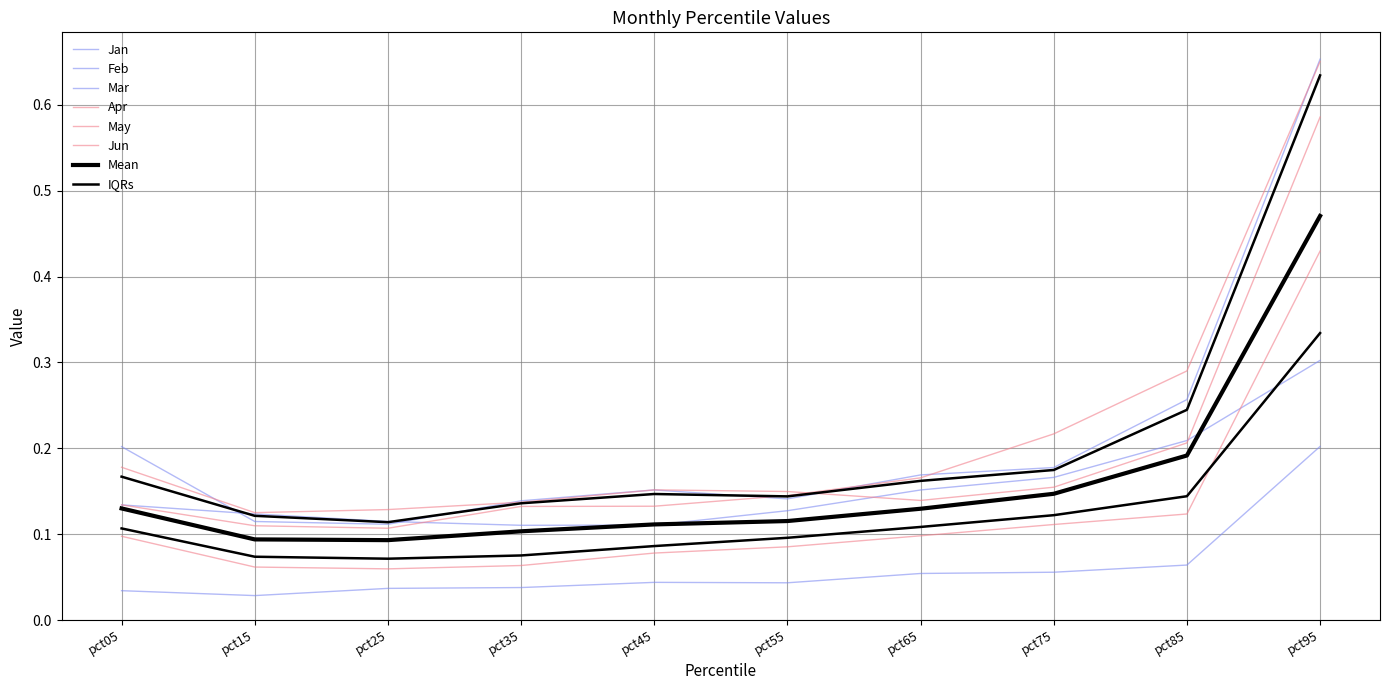

Which category has the highest value in the Mar series?

pct95